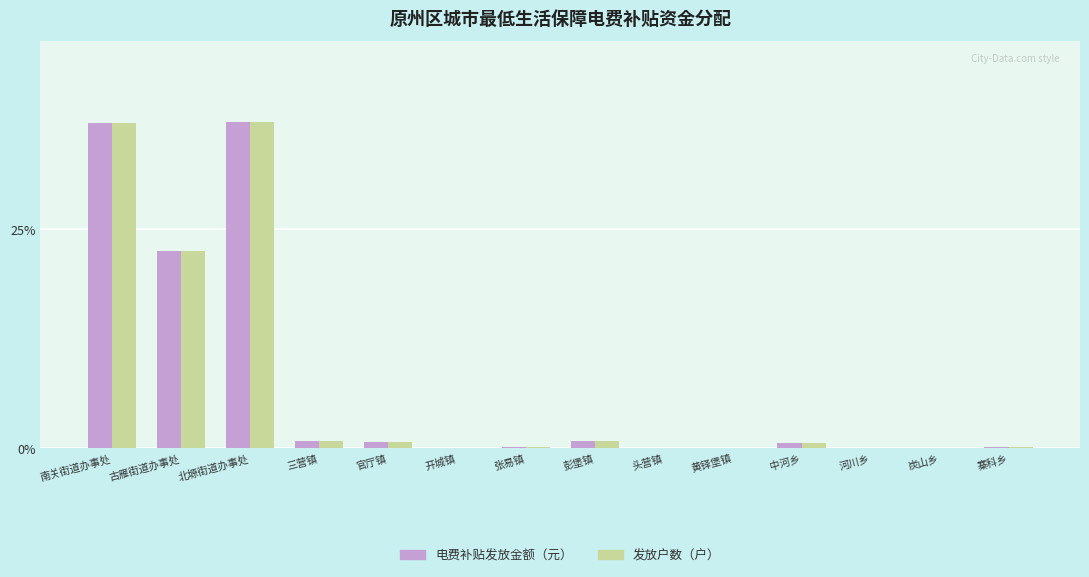

Is the value of 发放户数（户） at 寨科乡 greater than the value of 电费补贴发放金额（元） at 北塬街道办事处?

No